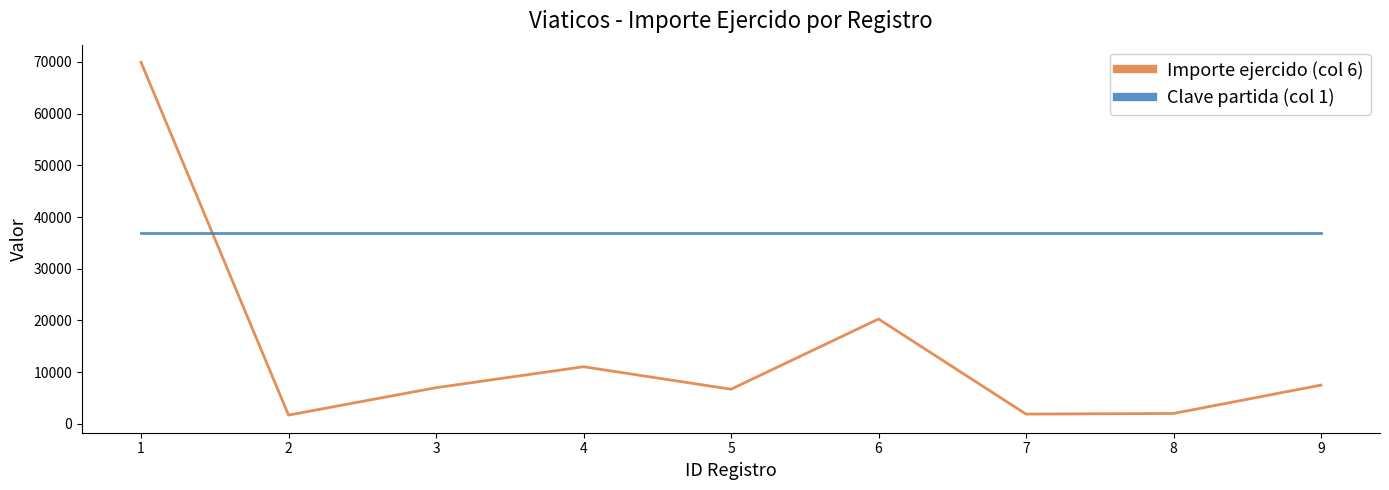

How many times do Clave partida (col 1) and Importe ejercido (col 6) cross each other?

1